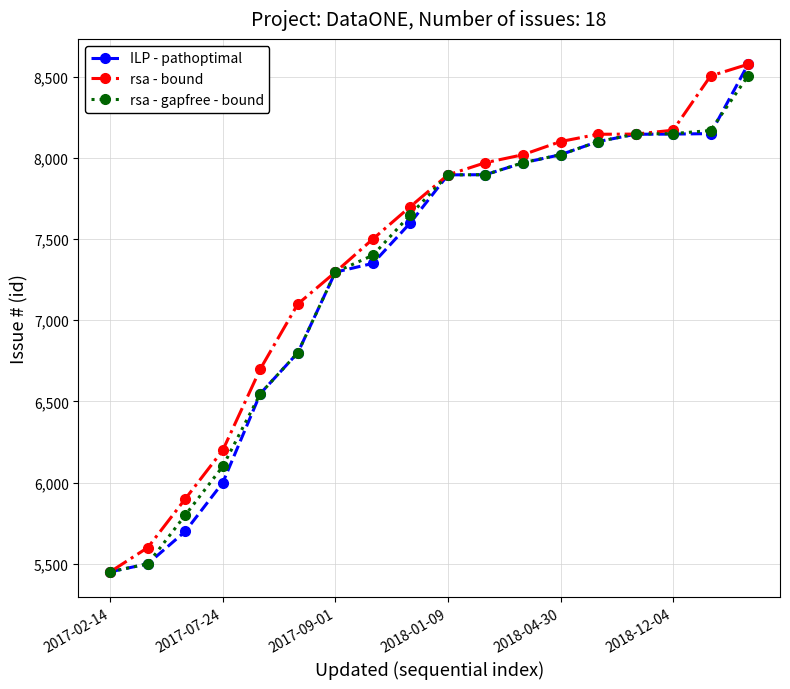

How many data points in rsa - bound are less than 7895?

9